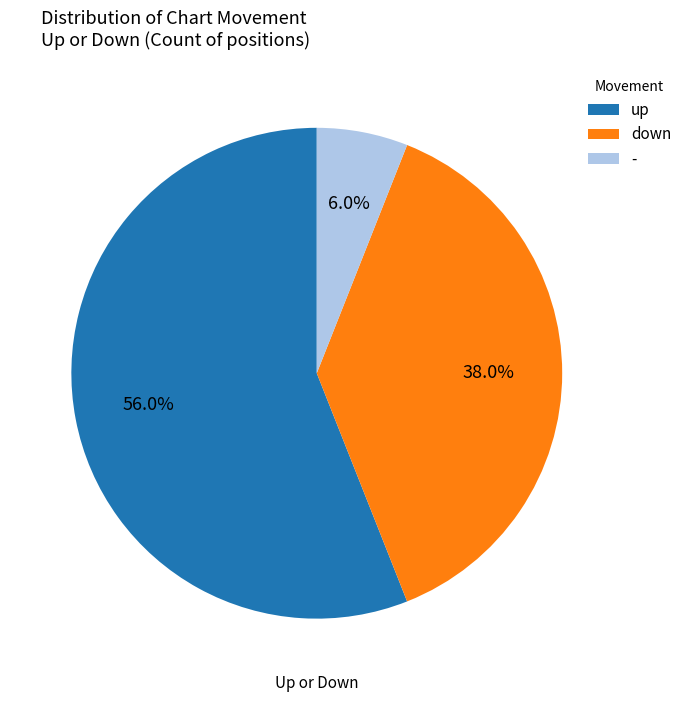

To the nearest percent, what is the average slice percentage?

33%